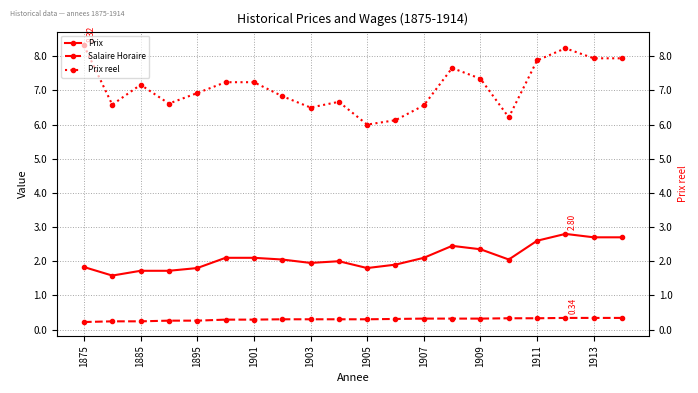

Reading left to right, list all the values displayed in this chart.

Prix: 1.8	1.6	1.7	1.7	1.8	2.1	2.1	2.0	1.9	2.0	1.8	1.9	2.1	2.5	2.4	2.0	2.6	2.8	2.7	2.7
Salaire Horaire: 0.2	0.2	0.2	0.3	0.3	0.3	0.3	0.3	0.3	0.3	0.3	0.3	0.3	0.3	0.3	0.3	0.3	0.3	0.3	0.3
Prix reel: 8.3	6.6	7.2	6.6	6.9	7.2	7.2	6.8	6.5	6.7	6.0	6.1	6.6	7.7	7.3	6.2	7.9	8.2	7.9	7.9